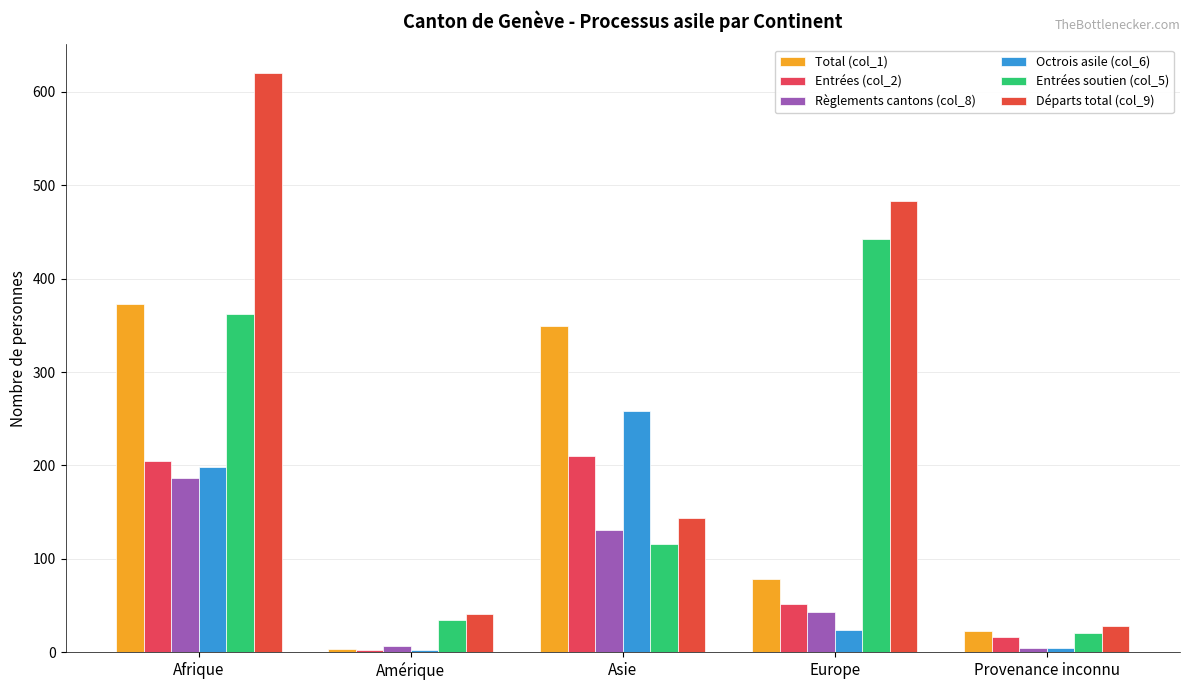

Rank the series by their maximum value, from highest to lowest.

Départs total (col_9), Entrées soutien (col_5), Total (col_1), Octrois asile (col_6), Entrées (col_2), Règlements cantons (col_8)